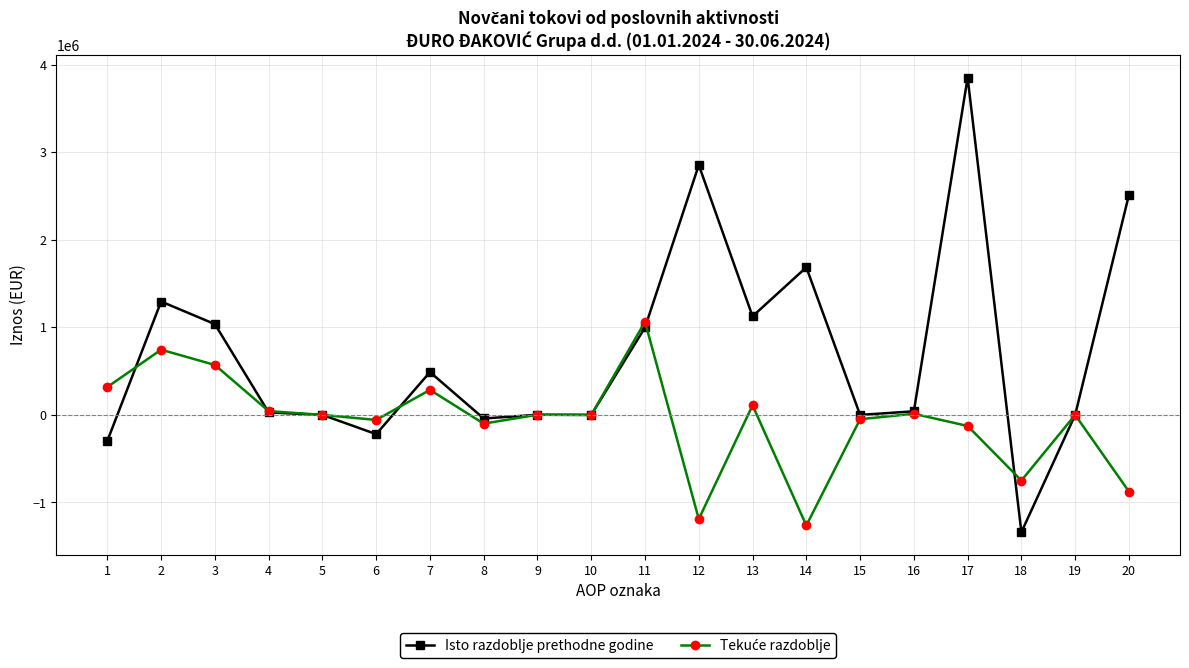

What is the maximum value for Isto razdoblje prethodne godine?

3853212